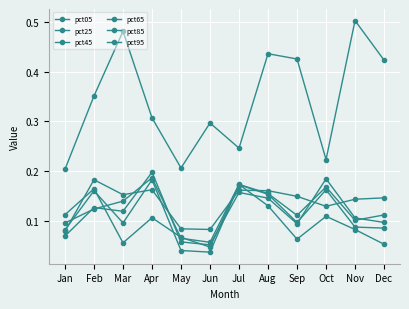

How many distinct data groups are displayed?

6